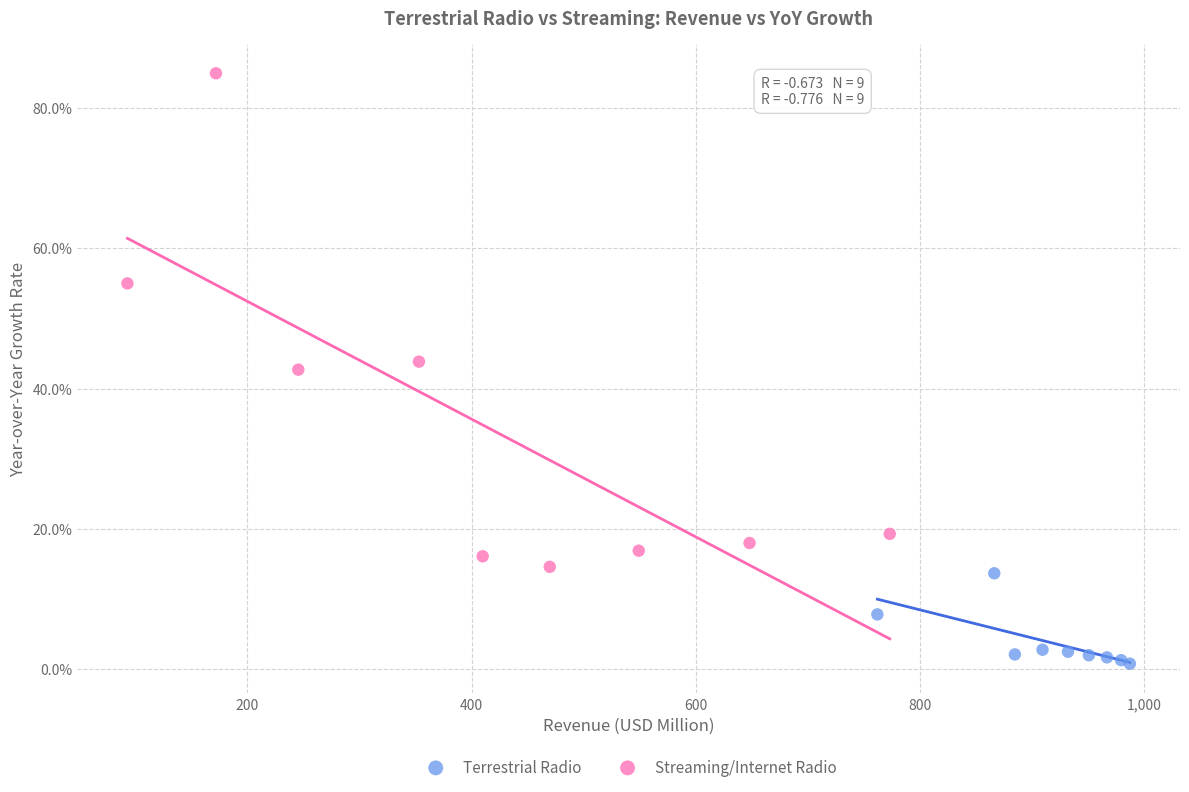

Which series contains the lowest Y value?

Terrestrial Radio